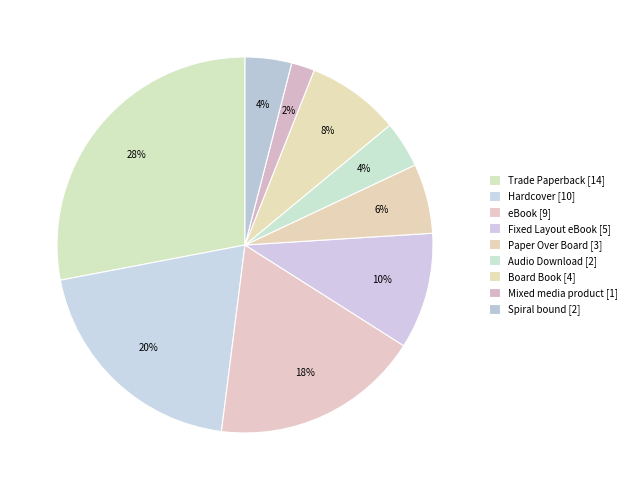

How many slices are in this pie chart?

9